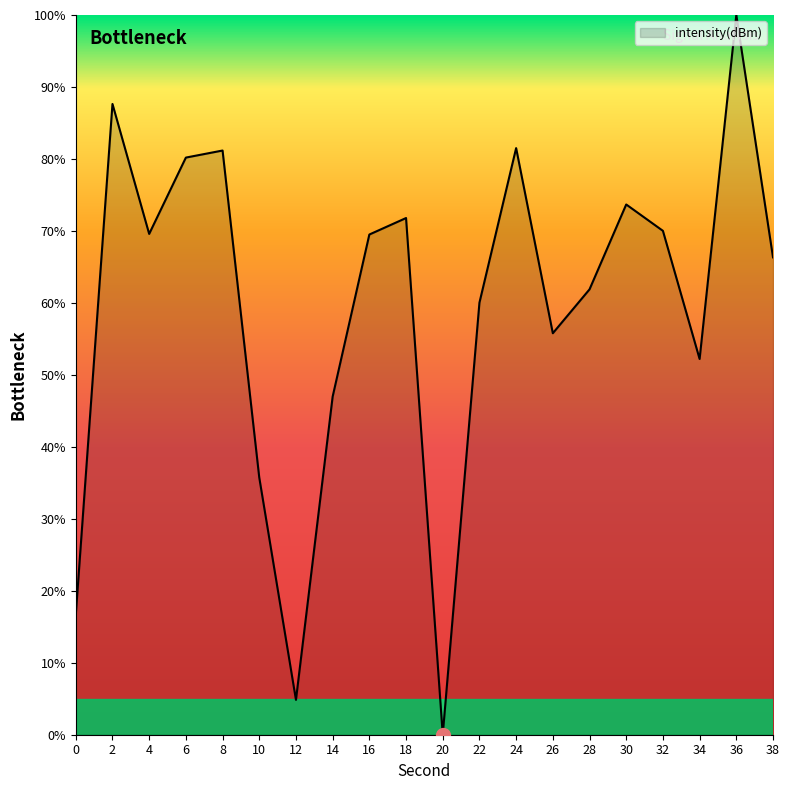

Between 20 and 24, which is larger?

24